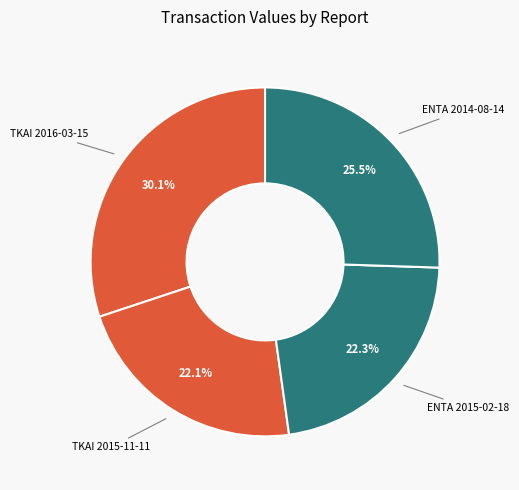

Is it true that TKAI 2015-11-11 is 12% of the pie?

False